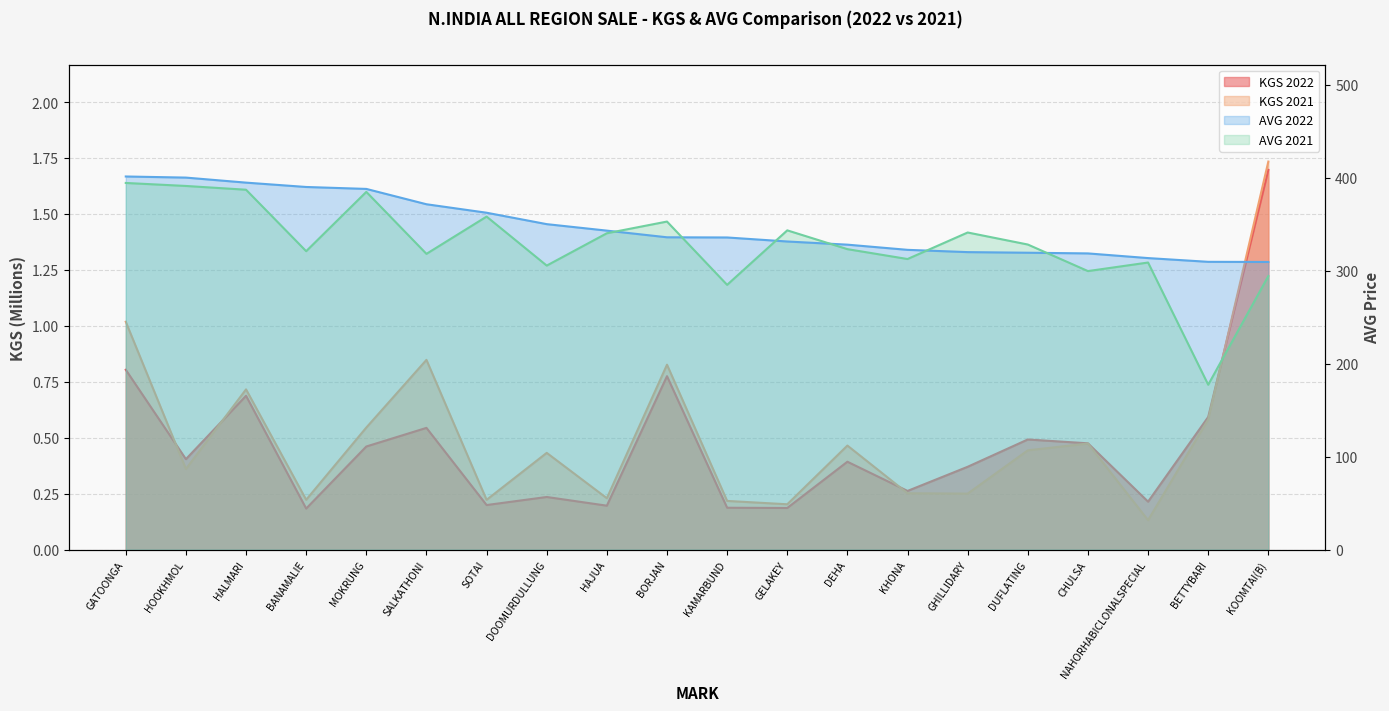

Which series has the largest range (max minus min)?

AVG 2021